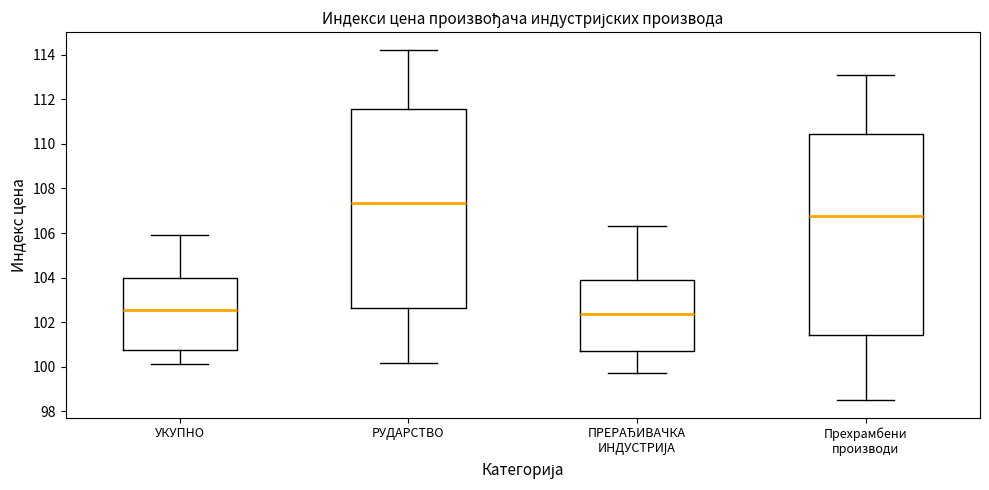

Where is the lower edge of the box for РУДАРСТВО on the y-axis? The values are not printed on the chart, so give them approximately, as read against the axis.

102.6